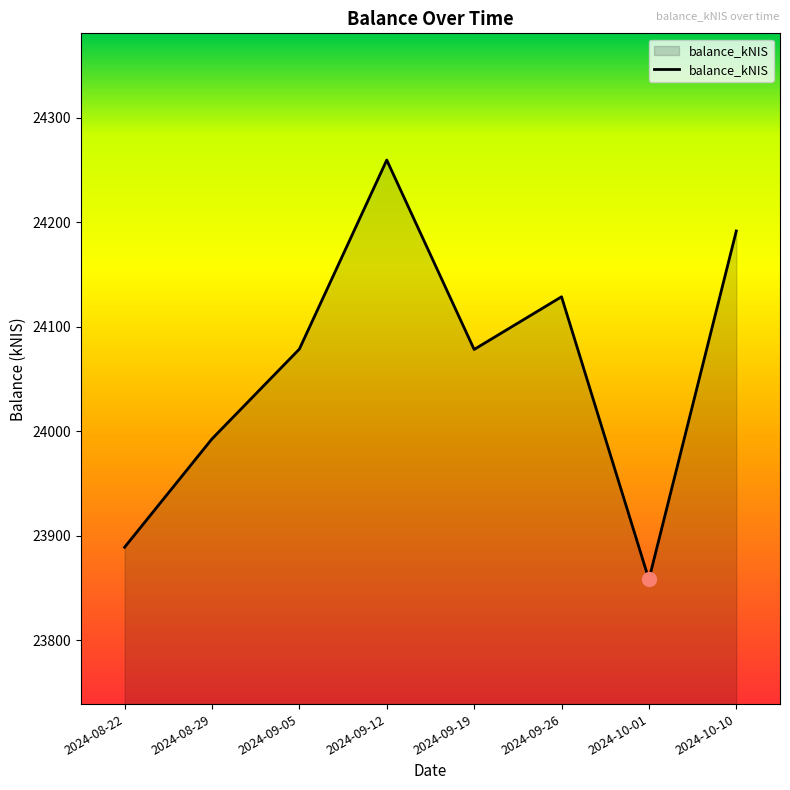

At which category does the chart reach its peak across all series?

2024-09-12